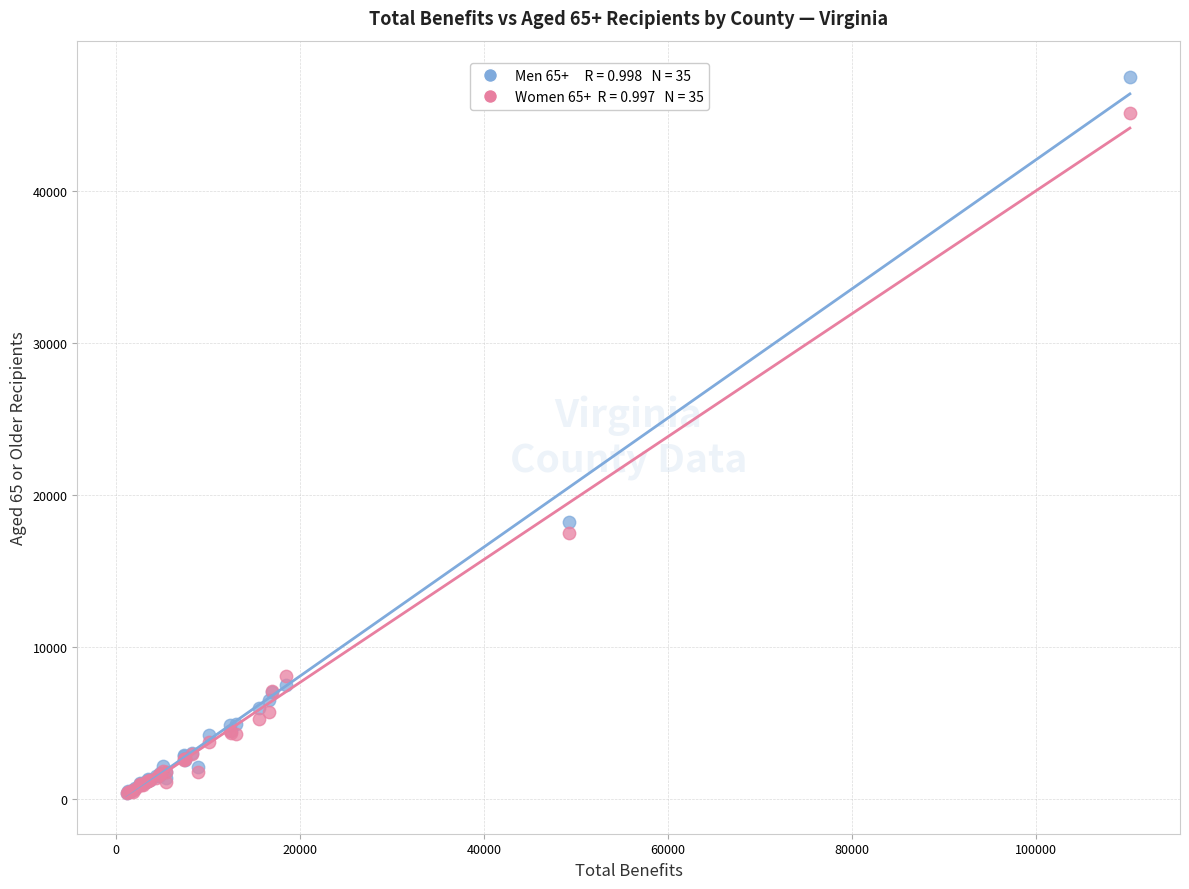

Across all series, what Y value is closest to 23951?

18211